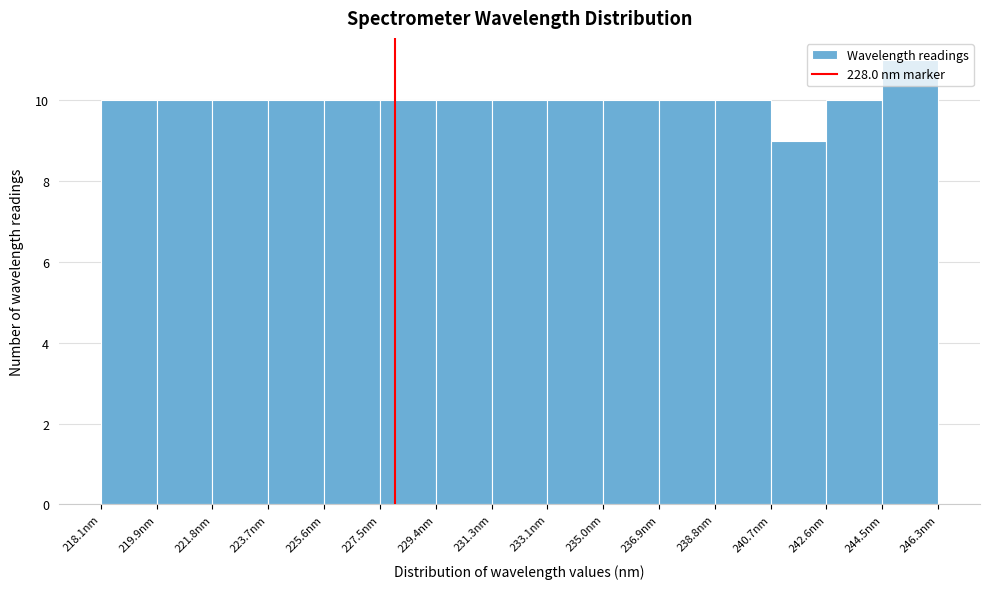

Reading left to right, list every bar in this chart as the range it spans on the x-axis followed by its height. Neither the bar edges nor the heights are printed on the chart, so give them approximately, as read against the axes.

218.0 to 220.0: 10
220.0 to 221.8: 10
221.8 to 223.8: 10
223.8 to 225.6: 10
225.6 to 227.4: 10
227.4 to 229.4: 10
229.4 to 231.2: 10
231.2 to 233.2: 10
233.2 to 235.0: 10
235.0 to 237.0: 10
237.0 to 238.8: 10
238.8 to 240.6: 10
240.6 to 242.6: 9
242.6 to 244.4: 10
244.4 to 246.4: 11